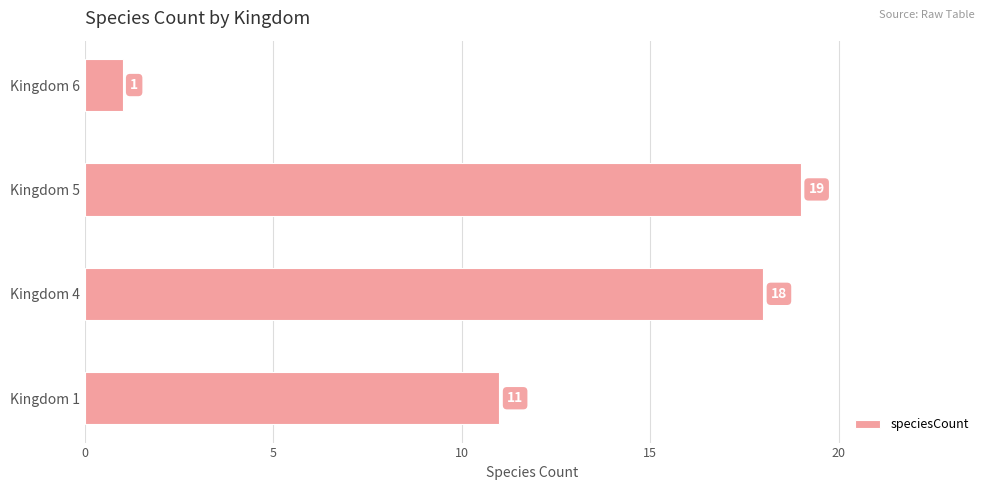

List the labels in order of value, largest first.

Kingdom 5, Kingdom 4, Kingdom 1, Kingdom 6